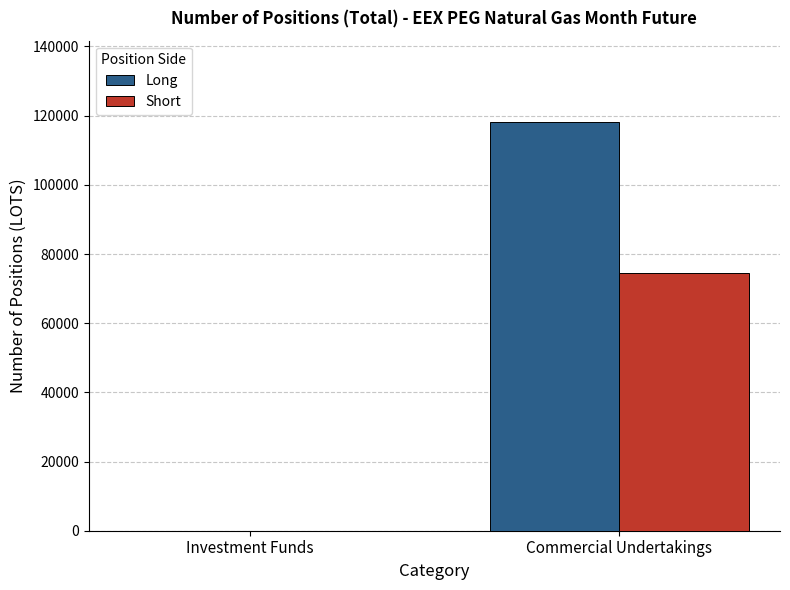

Reading right to left, transcribe all the data shown in this chart.

Long: Commercial Undertakings=118064.0	Investment Funds=0.0
Short: Commercial Undertakings=74543.8	Investment Funds=0.0